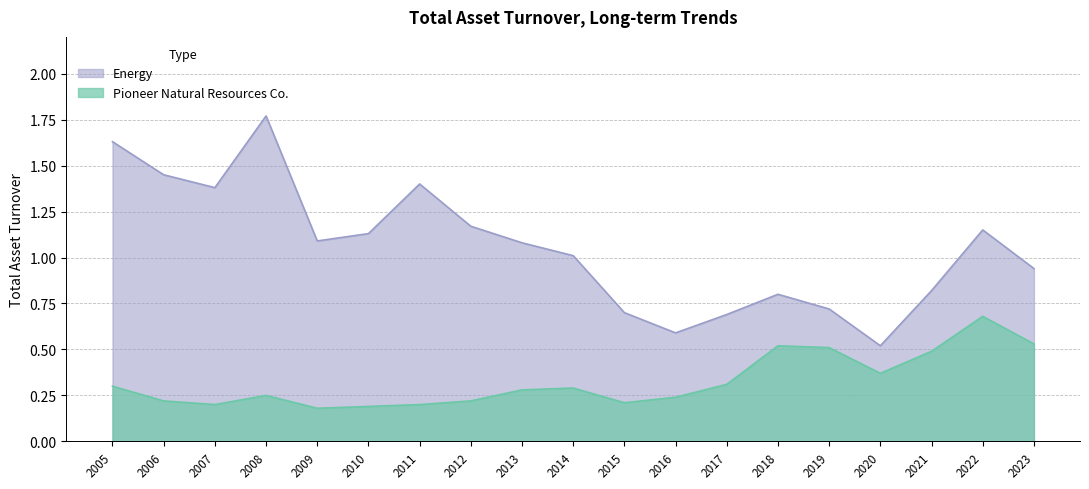

Count the number of categories in the chart.

19